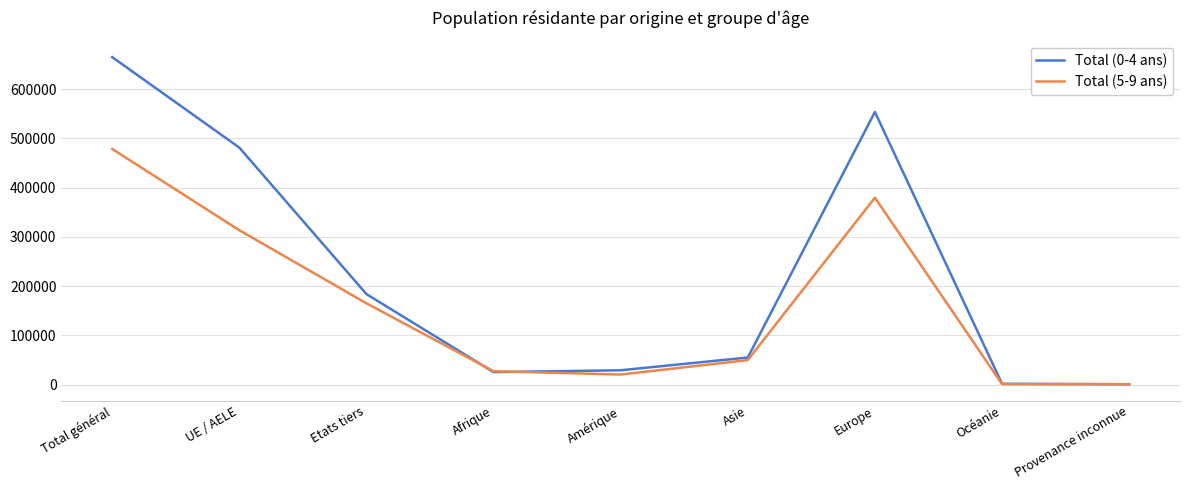

Where is the first local maximum for Total (0-4 ans)?

Europe